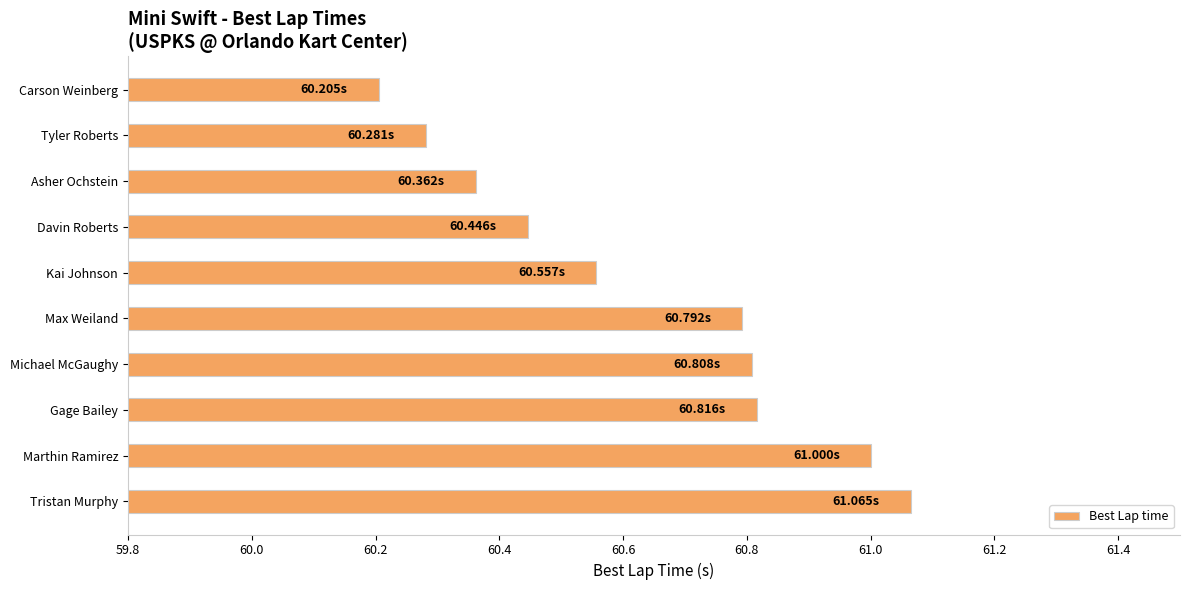

What is the sum of the values at Davin Roberts and Max Weiland?

121.2